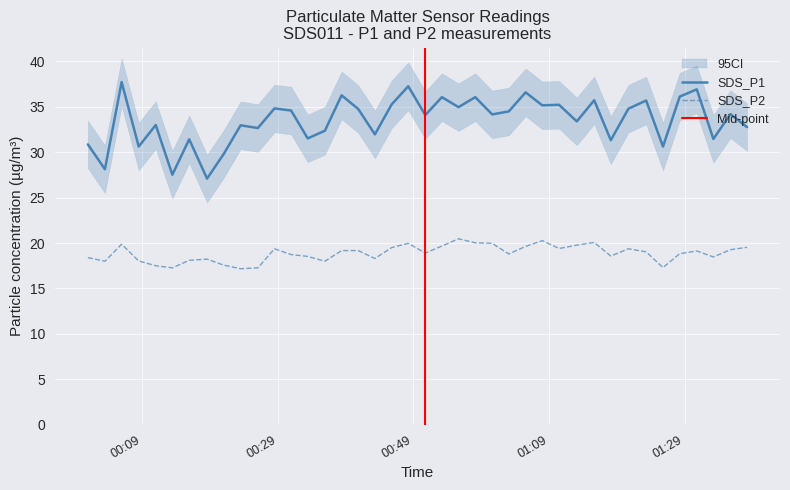

Reading left to right, list all the values displayed in this chart.

SDS_P1: 2022/03/16 00:00:58=30.9	2022/03/16 00:03:29=28.1	2022/03/16 00:05:57=37.7	2022/03/16 00:08:28=30.6	2022/03/16 00:10:59=33.0	2022/03/16 00:13:26=27.5	2022/03/16 00:15:55=31.4	2022/03/16 00:18:33=27.1	2022/03/16 00:21:00=29.8	2022/03/16 00:23:30=33.0	2022/03/16 00:26:03=32.7	2022/03/16 00:28:30=34.8	2022/03/16 00:30:57=34.6	2022/03/16 00:33:24=31.5	2022/03/16 00:35:56=32.4	2022/03/16 00:38:24=36.3	2022/03/16 00:40:51=34.8	2022/03/16 00:43:19=32.0	2022/03/16 00:45:47=35.3	2022/03/16 00:48:14=37.3	2022/03/16 00:50:45=34.1	2022/03/16 00:53:12=36.1	2022/03/16 00:55:39=35.0	2022/03/16 00:58:07=36.1	2022/03/16 01:00:37=34.2	2022/03/16 01:03:04=34.5	2022/03/16 01:05:33=36.6	2022/03/16 01:08:00=35.2	2022/03/16 01:10:29=35.2	2022/03/16 01:13:06=33.4	2022/03/16 01:15:40=35.7	2022/03/16 01:18:07=31.3	2022/03/16 01:20:43=34.8	2022/03/16 01:23:20=35.7	2022/03/16 01:25:49=30.6	2022/03/16 01:28:17=36.1	2022/03/16 01:30:48=36.9	2022/03/16 01:33:15=31.5	2022/03/16 01:35:46=34.2	2022/03/16 01:38:13=32.8
SDS_P2: 2022/03/16 00:00:58=18.4	2022/03/16 00:03:29=18.0	2022/03/16 00:05:57=19.9	2022/03/16 00:08:28=18.0	2022/03/16 00:10:59=17.5	2022/03/16 00:13:26=17.3	2022/03/16 00:15:55=18.1	2022/03/16 00:18:33=18.2	2022/03/16 00:21:00=17.6	2022/03/16 00:23:30=17.2	2022/03/16 00:26:03=17.3	2022/03/16 00:28:30=19.4	2022/03/16 00:30:57=18.7	2022/03/16 00:33:24=18.5	2022/03/16 00:35:56=18.0	2022/03/16 00:38:24=19.2	2022/03/16 00:40:51=19.2	2022/03/16 00:43:19=18.3	2022/03/16 00:45:47=19.5	2022/03/16 00:48:14=20.0	2022/03/16 00:50:45=18.9	2022/03/16 00:53:12=19.7	2022/03/16 00:55:39=20.5	2022/03/16 00:58:07=20.0	2022/03/16 01:00:37=20.0	2022/03/16 01:03:04=18.8	2022/03/16 01:05:33=19.6	2022/03/16 01:08:00=20.3	2022/03/16 01:10:29=19.4	2022/03/16 01:13:06=19.8	2022/03/16 01:15:40=20.1	2022/03/16 01:18:07=18.6	2022/03/16 01:20:43=19.4	2022/03/16 01:23:20=19.0	2022/03/16 01:25:49=17.3	2022/03/16 01:28:17=18.8	2022/03/16 01:30:48=19.1	2022/03/16 01:33:15=18.5	2022/03/16 01:35:46=19.3	2022/03/16 01:38:13=19.5